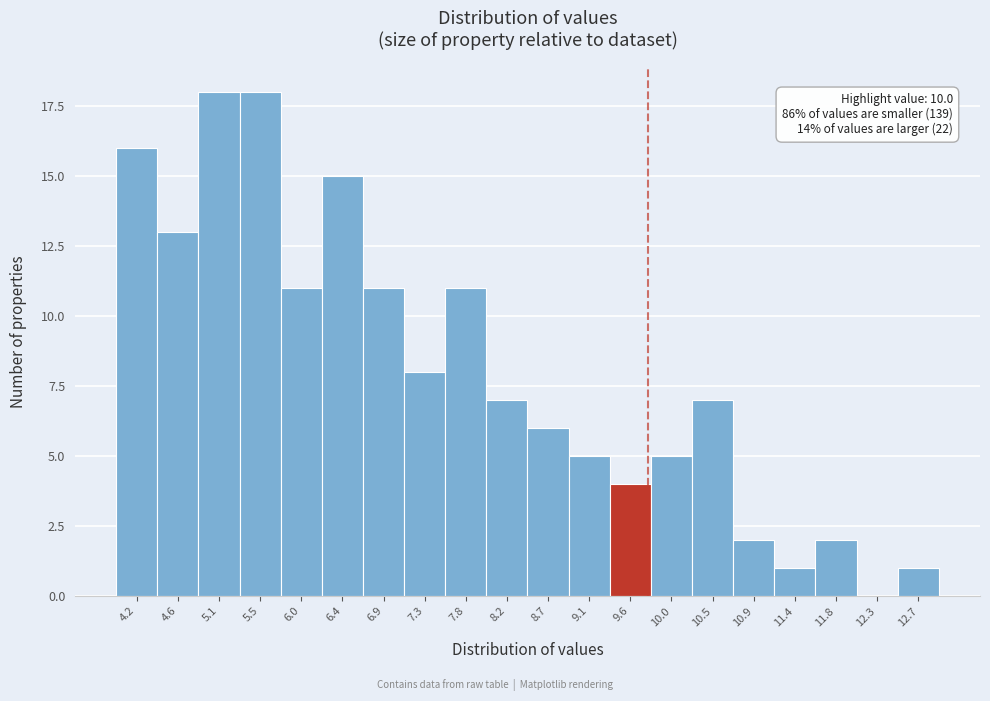

Reading left to right, extract all data points from this chart.

4.2=16	4.6=13	5.1=18	5.5=18	6.0=11	6.4=15	6.9=11	7.3=8	7.8=11	8.2=7	8.7=6	9.1=5	9.6=4	10.0=5	10.5=7	10.9=2	11.4=1	11.8=2	12.3=0	12.7=1